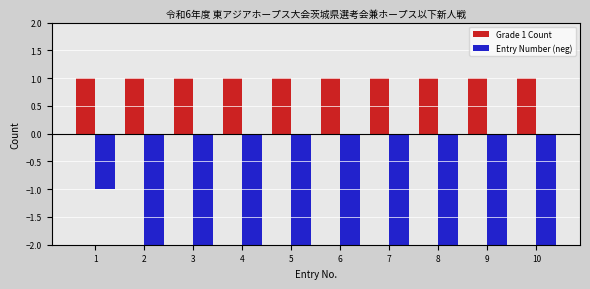

Which series has the widest spread of values?

Entry Number (neg)